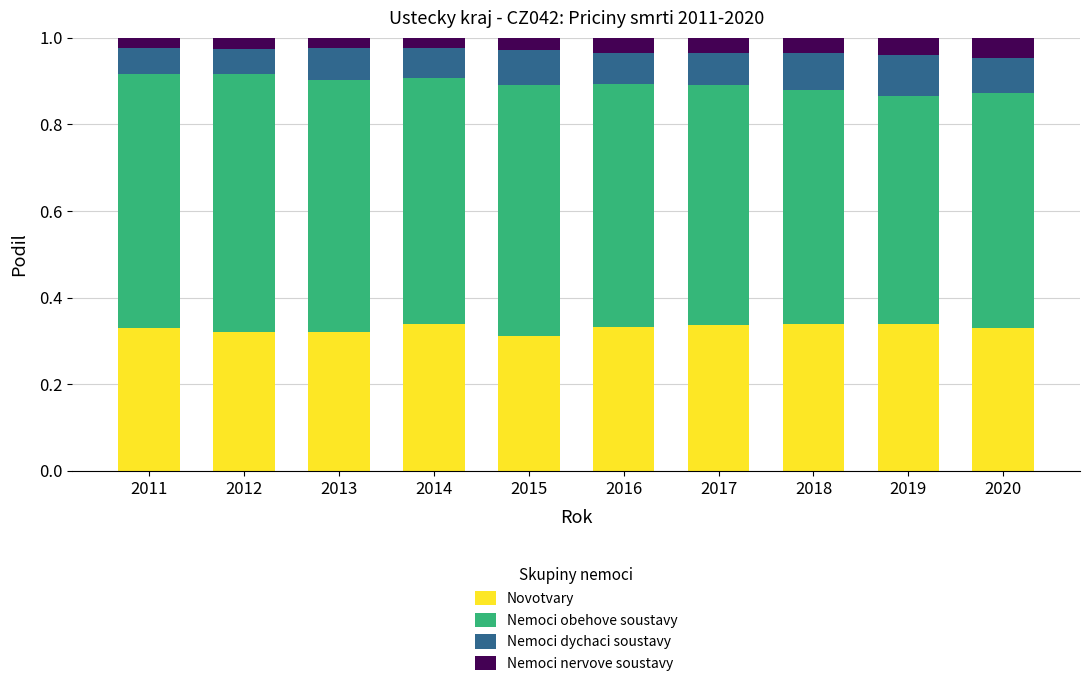

What is the total value across all series at 2020?

1.0